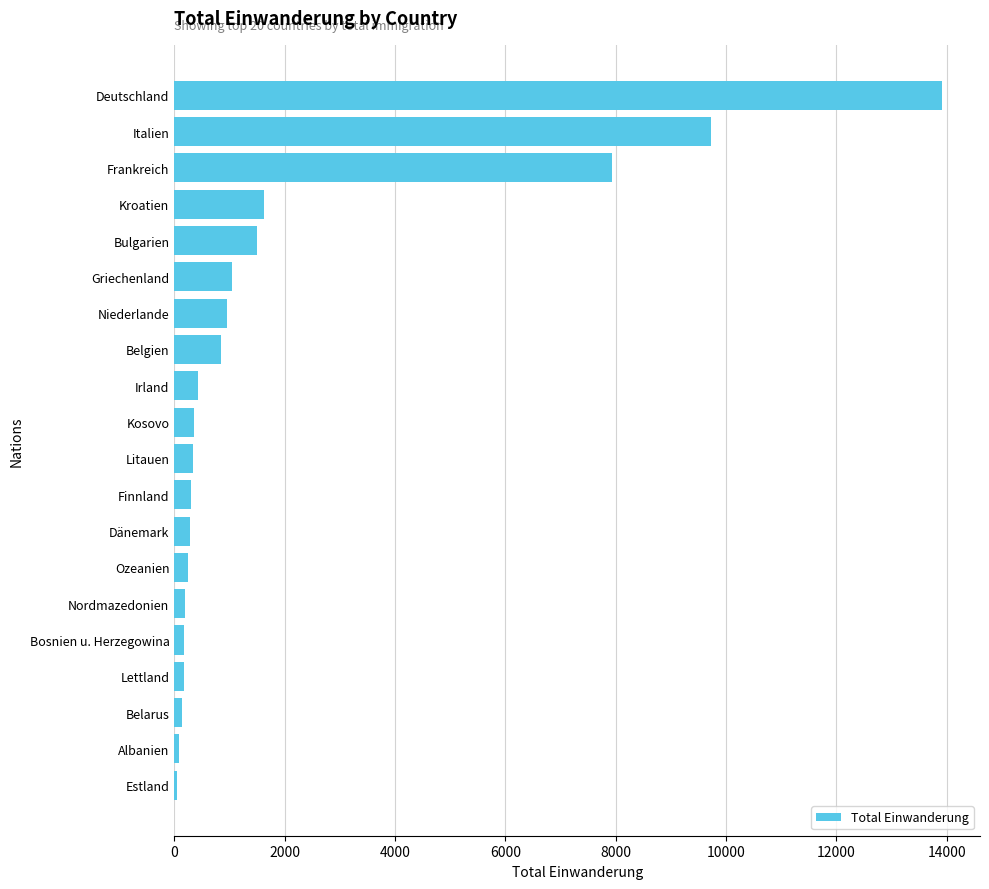

How many values are below 366?

10